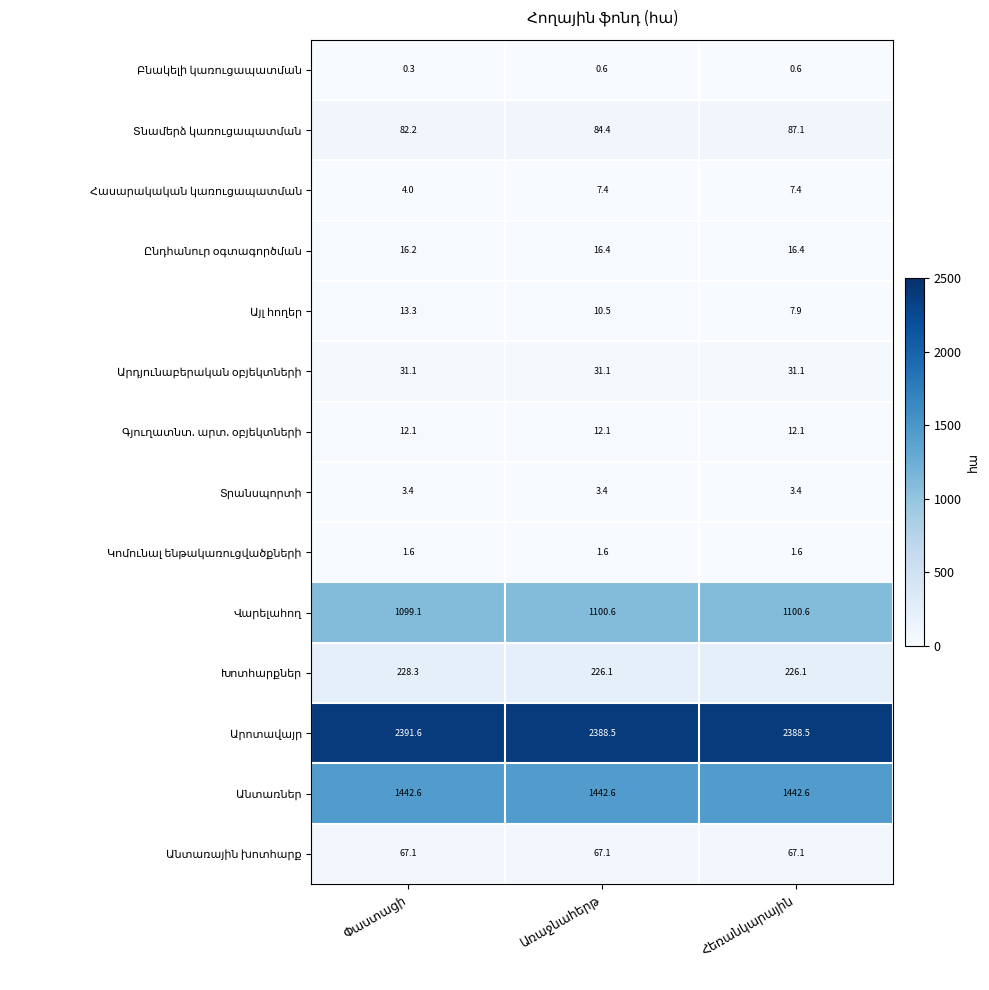

At how many categories does at least one series exceed 718?

3